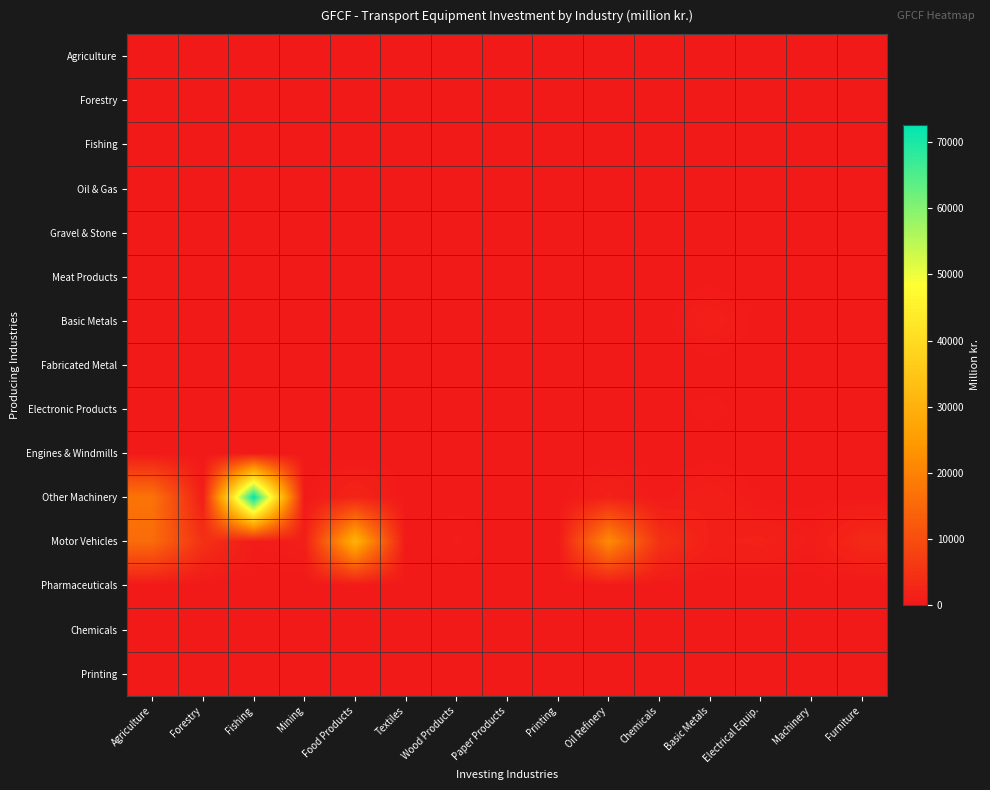

At which category does the chart reach its peak across all series?

Fishing